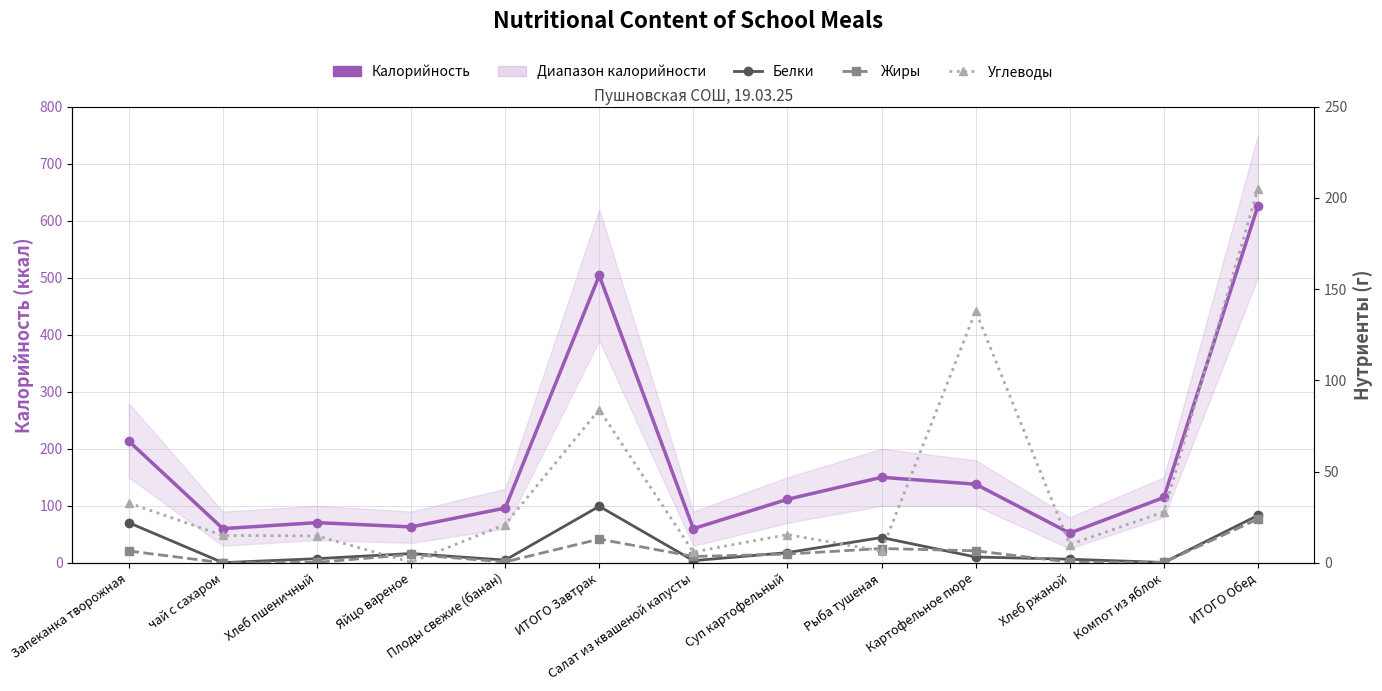

Which series has the largest total across all categories?

Калорийность